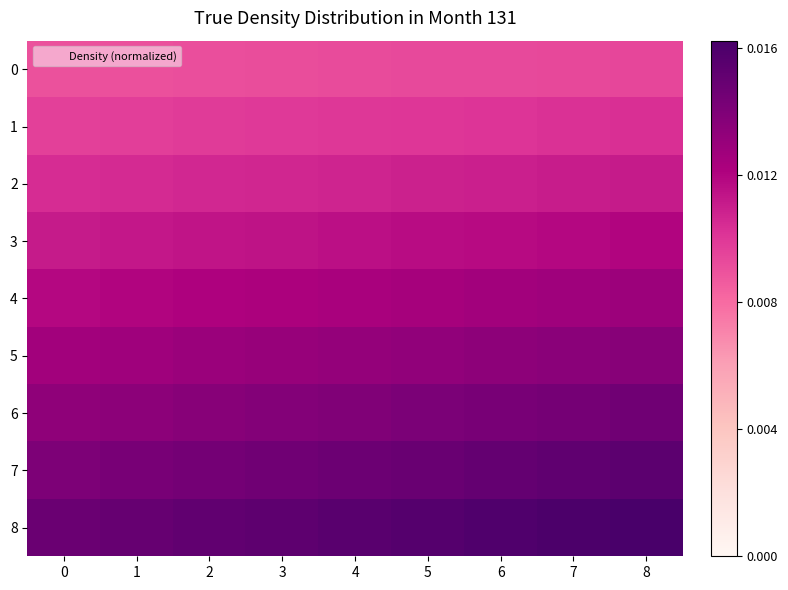

Reading left to right, what are all the values shown in this chart?

0: 0=0.0	1=0.0	2=0.0	3=0.0	4=0.0	5=0.0	6=0.0	7=0.0	8=0.0
1: 0=0.0	1=0.0	2=0.0	3=0.0	4=0.0	5=0.0	6=0.0	7=0.0	8=0.0
2: 0=0.0	1=0.0	2=0.0	3=0.0	4=0.0	5=0.0	6=0.0	7=0.0	8=0.0
3: 0=0.0	1=0.0	2=0.0	3=0.0	4=0.0	5=0.0	6=0.0	7=0.0	8=0.0
4: 0=0.0	1=0.0	2=0.0	3=0.0	4=0.0	5=0.0	6=0.0	7=0.0	8=0.0
5: 0=0.0	1=0.0	2=0.0	3=0.0	4=0.0	5=0.0	6=0.0	7=0.0	8=0.0
6: 0=0.0	1=0.0	2=0.0	3=0.0	4=0.0	5=0.0	6=0.0	7=0.0	8=0.0
7: 0=0.0	1=0.0	2=0.0	3=0.0	4=0.0	5=0.0	6=0.0	7=0.0	8=0.0
8: 0=0.0	1=0.0	2=0.0	3=0.0	4=0.0	5=0.0	6=0.0	7=0.0	8=0.0